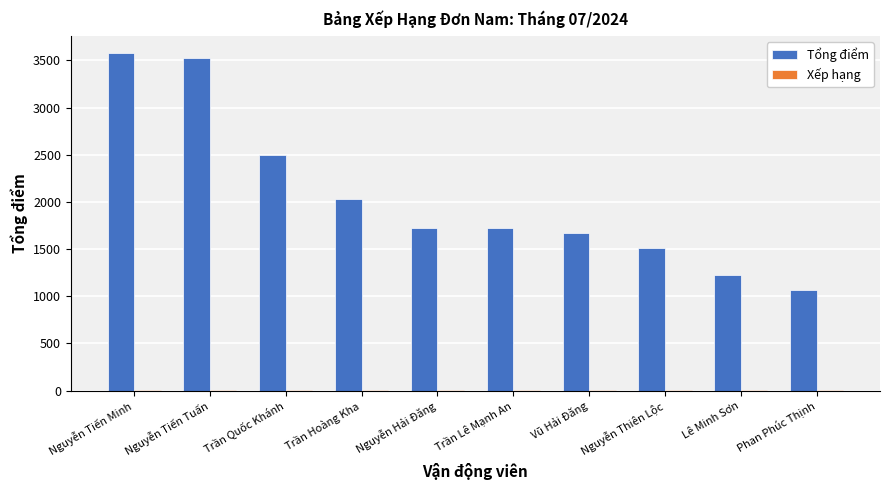

Is it true that Tổng điểm equals 2147.0 at Lê Minh Sơn?

False